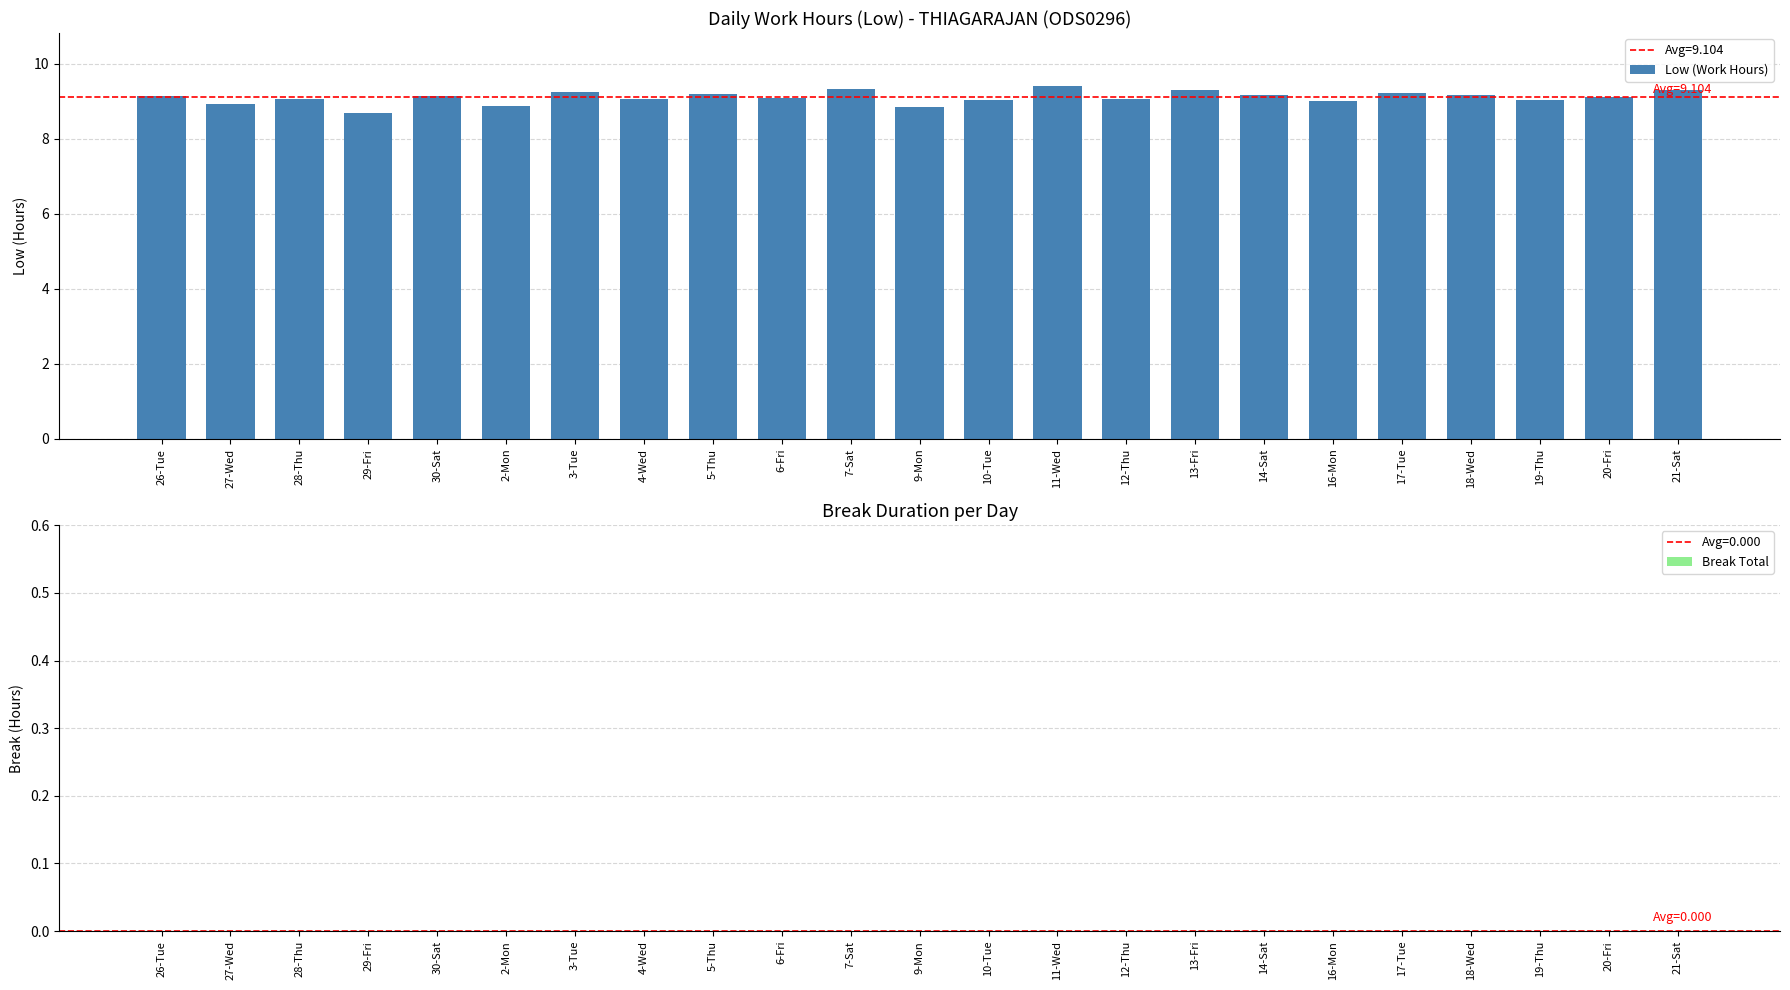

What is the ratio of the value at 29-Fri to the value at 4-Wed?

1.0